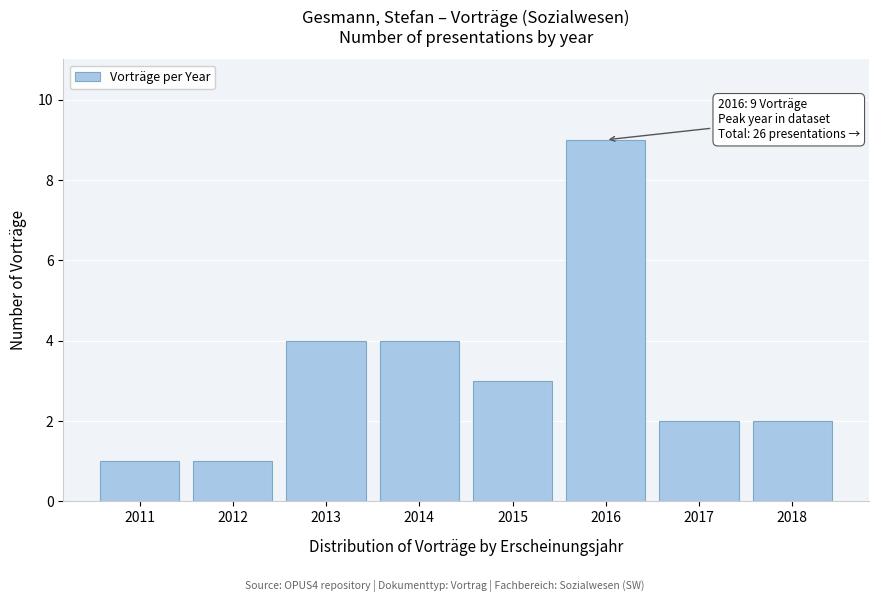

Reading right to left, extract all data points from this chart.

2018=2	2017=2	2016=9	2015=3	2014=4	2013=4	2012=1	2011=1